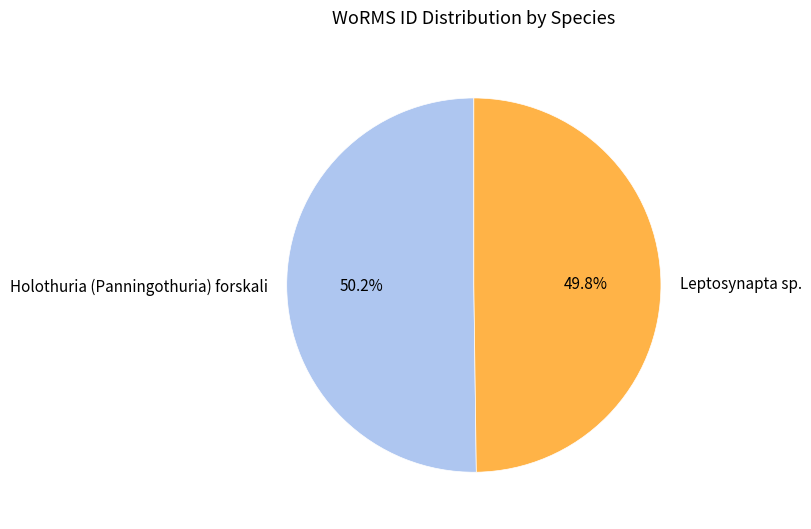

Is it true that Holothuria (Panningothuria) forskali is 40% of the pie?

False